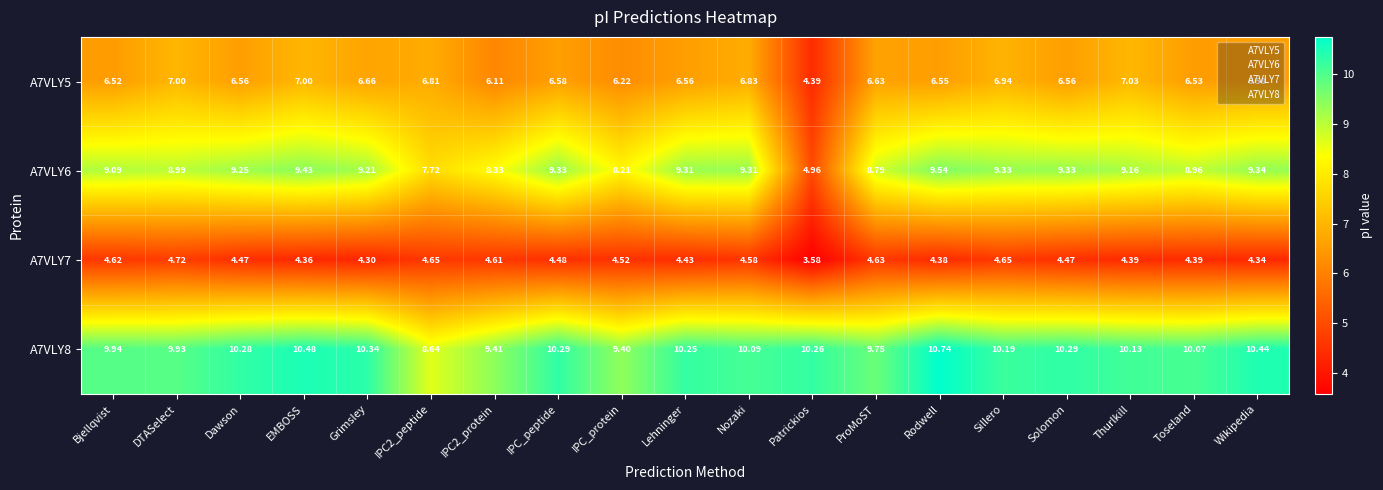

At which label does A7VLY5 first exceed 6?

Bjellqvist